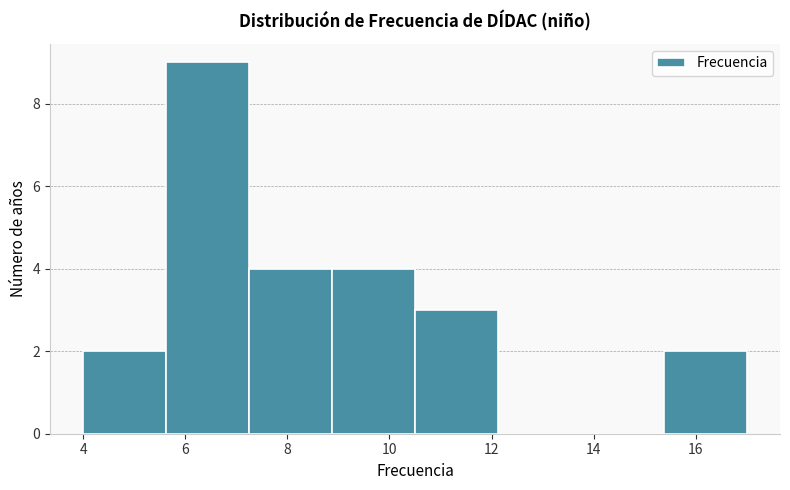

Reading left to right, transcribe this chart: for each bar, give the range it covers on the x-axis and its height. Neither the bar edges nor the heights are printed on the chart, so give them approximately, as read against the axes.

4.0 to 5.6: 2
5.6 to 7.2: 9
7.2 to 8.8: 4
8.8 to 10.6: 4
10.6 to 12.2: 3
12.2 to 13.8: 0
13.8 to 15.4: 0
15.4 to 17.0: 2